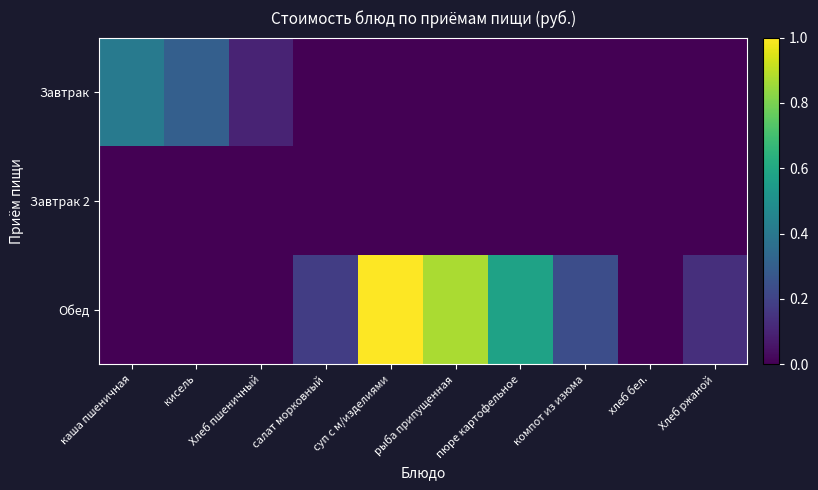

At how many categories does at least one series exceed 0?

9